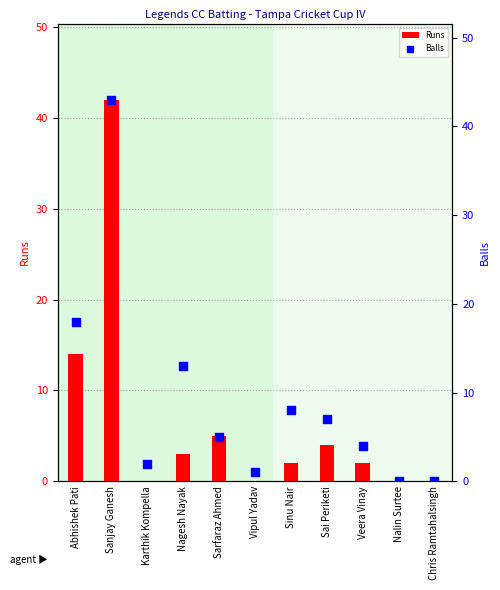

What are all the series names shown in the legend?

Runs, Balls